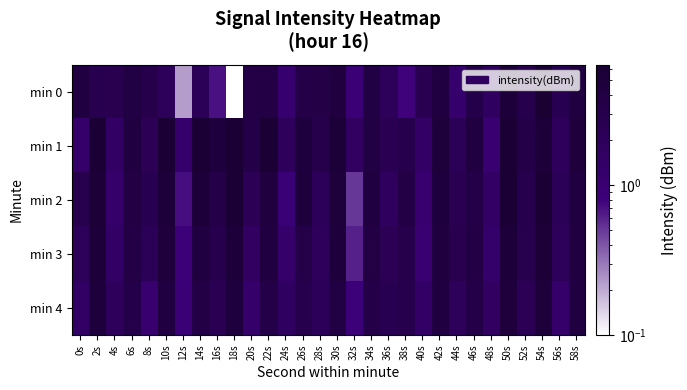

At 4s, list the series in order from largest to smallest.

min 0, min 4, min 1, min 3, min 2